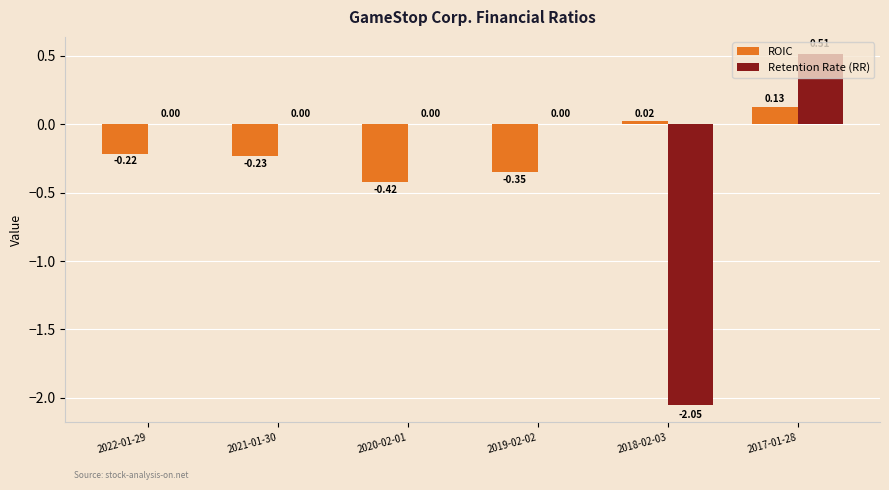

What is the sum of the ROIC values at 2021-01-30 and 2017-01-28?

-0.1